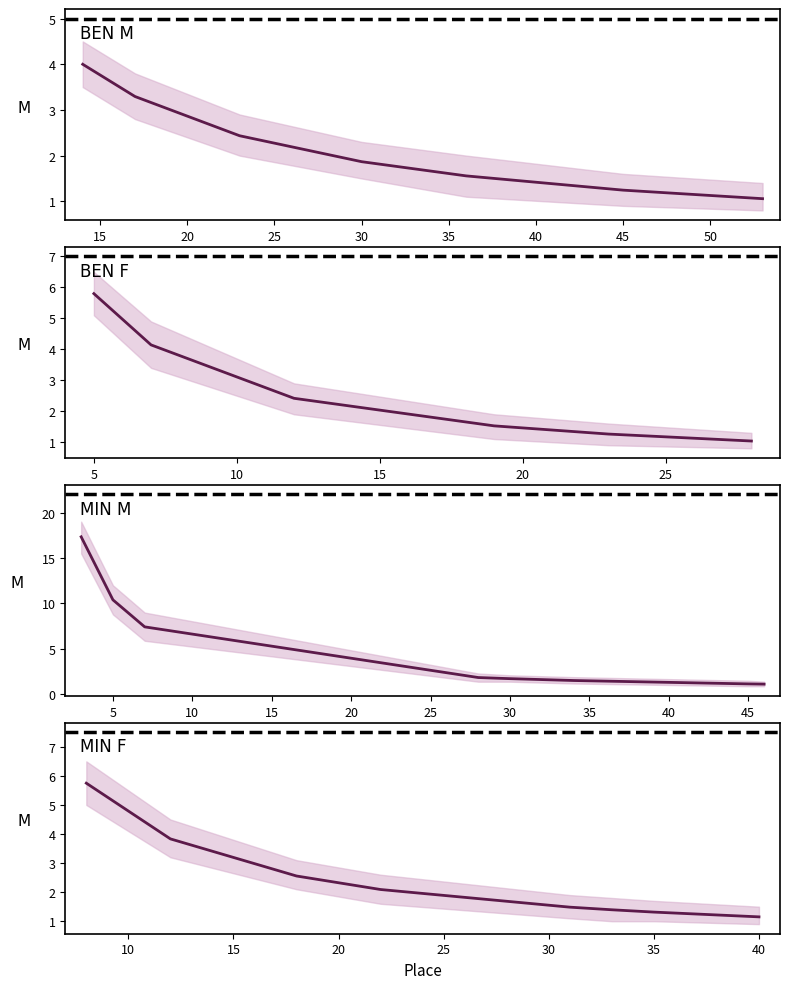

Is it true that Mean Place equals 48.0 at 0?

False